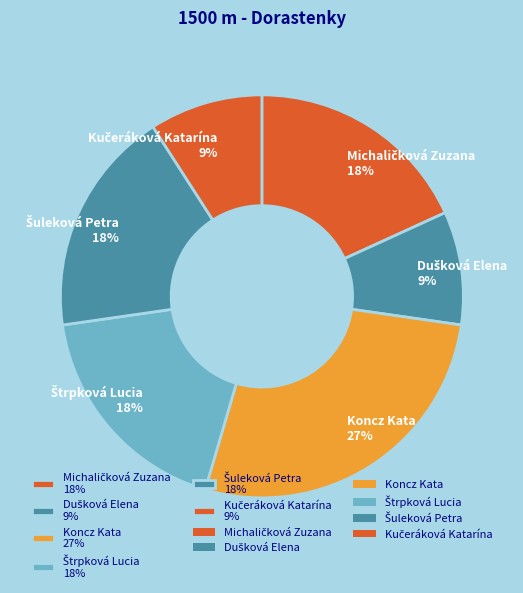

Count the number of slices in the pie.

6